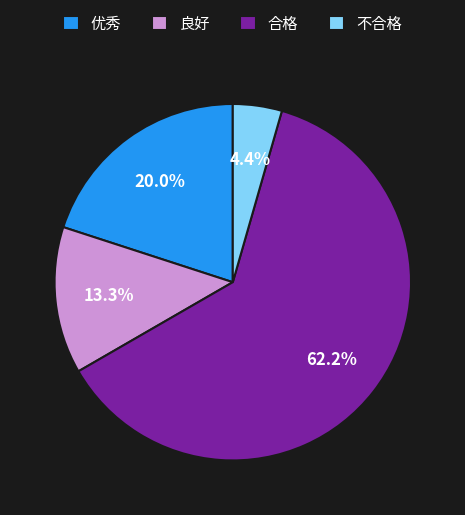

What is the smallest slice in the pie chart?

不合格